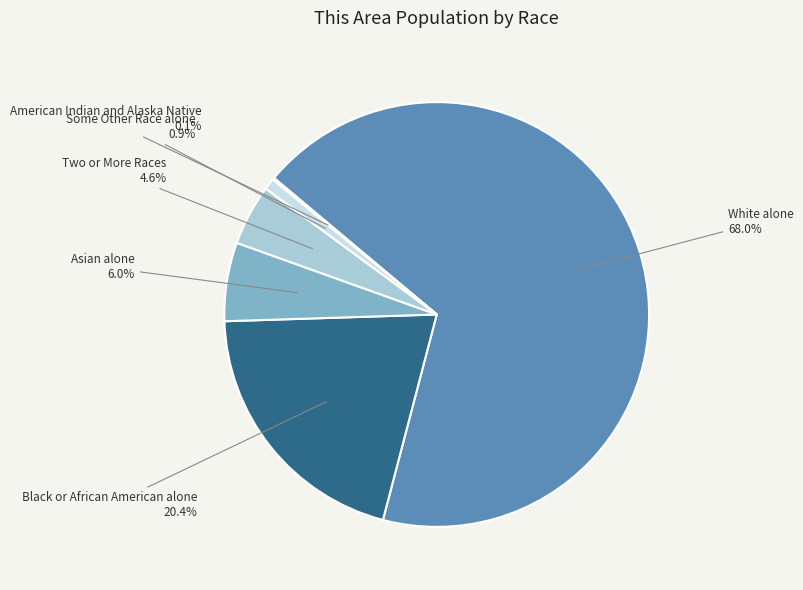

Does White alone account for over 50% of the chart?

Yes